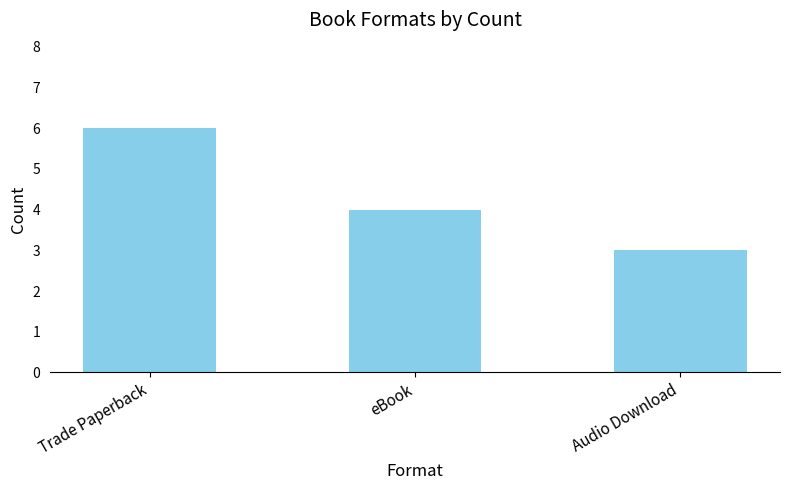

List the labels in order of value, smallest first.

Audio Download, eBook, Trade Paperback